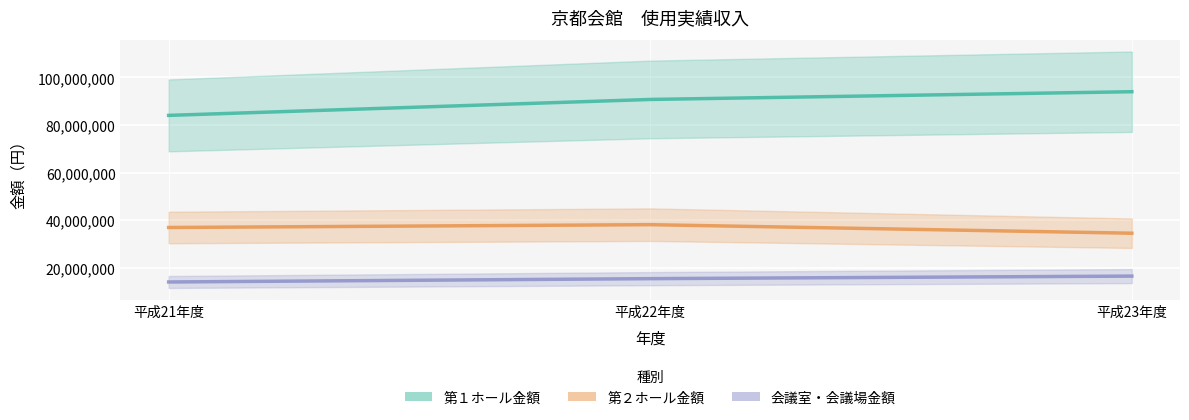

Is the value of 第１ホール金額 at 平成23年度 greater than the value of 第２ホール金額 at 平成21年度?

Yes